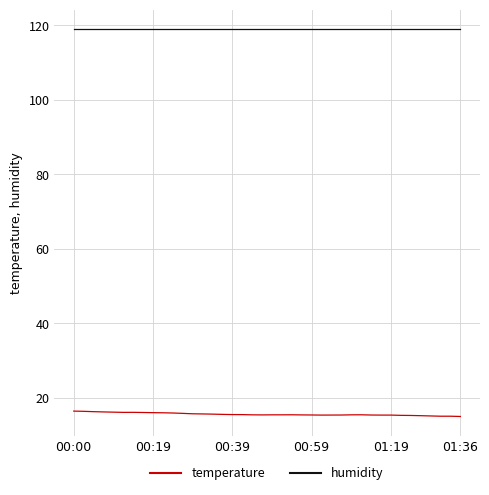

Rank the series by their average value, from highest to lowest.

humidity, temperature